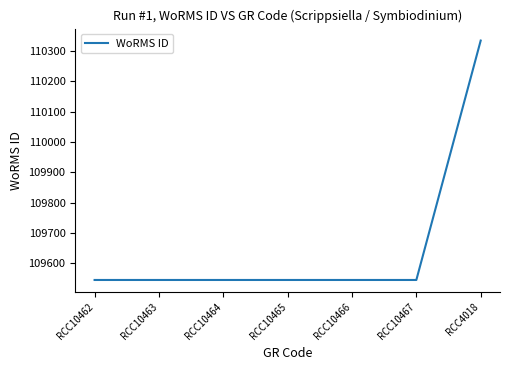

Count the number of data series in this chart.

1